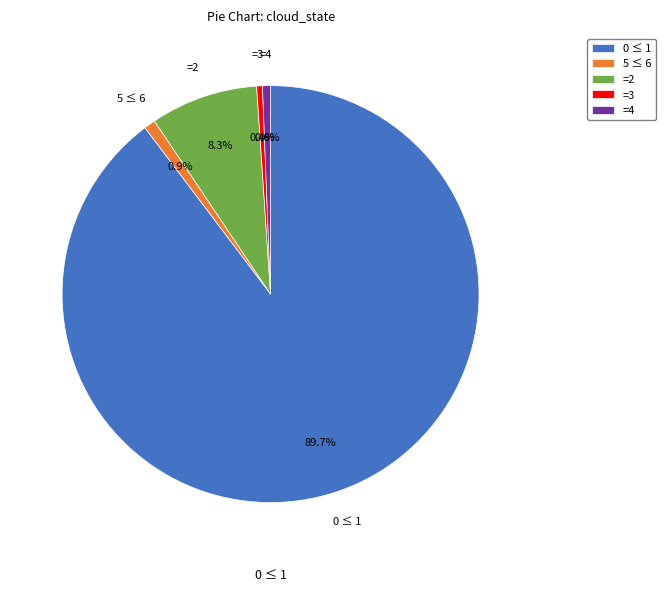

Which category has the biggest portion of the pie?

0 ≤ 1